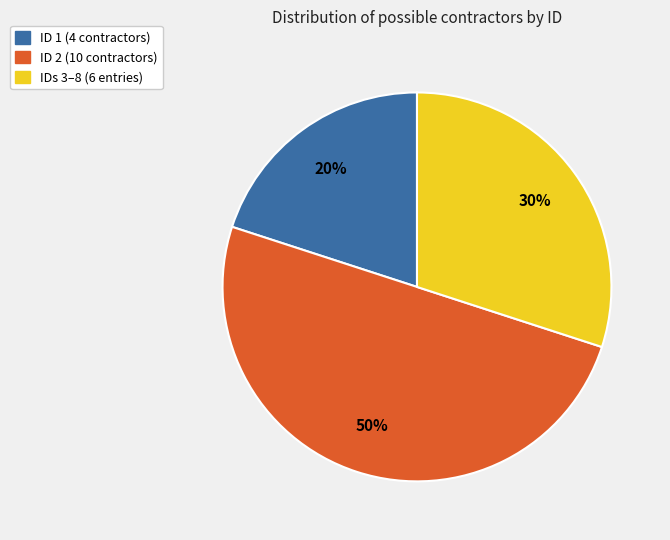

To the nearest percent, what is the difference between the largest and smallest slice percentages?

30%